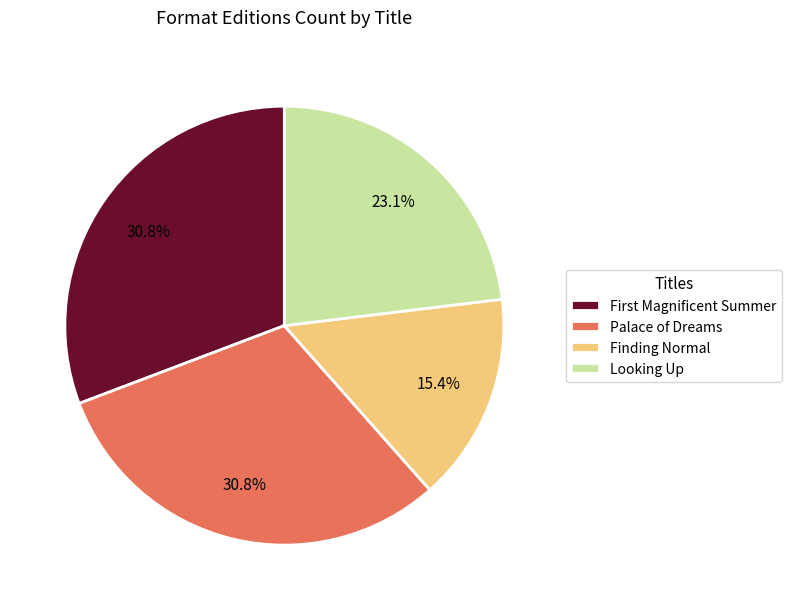

Between Palace of Dreams and Finding Normal, which is larger?

Palace of Dreams